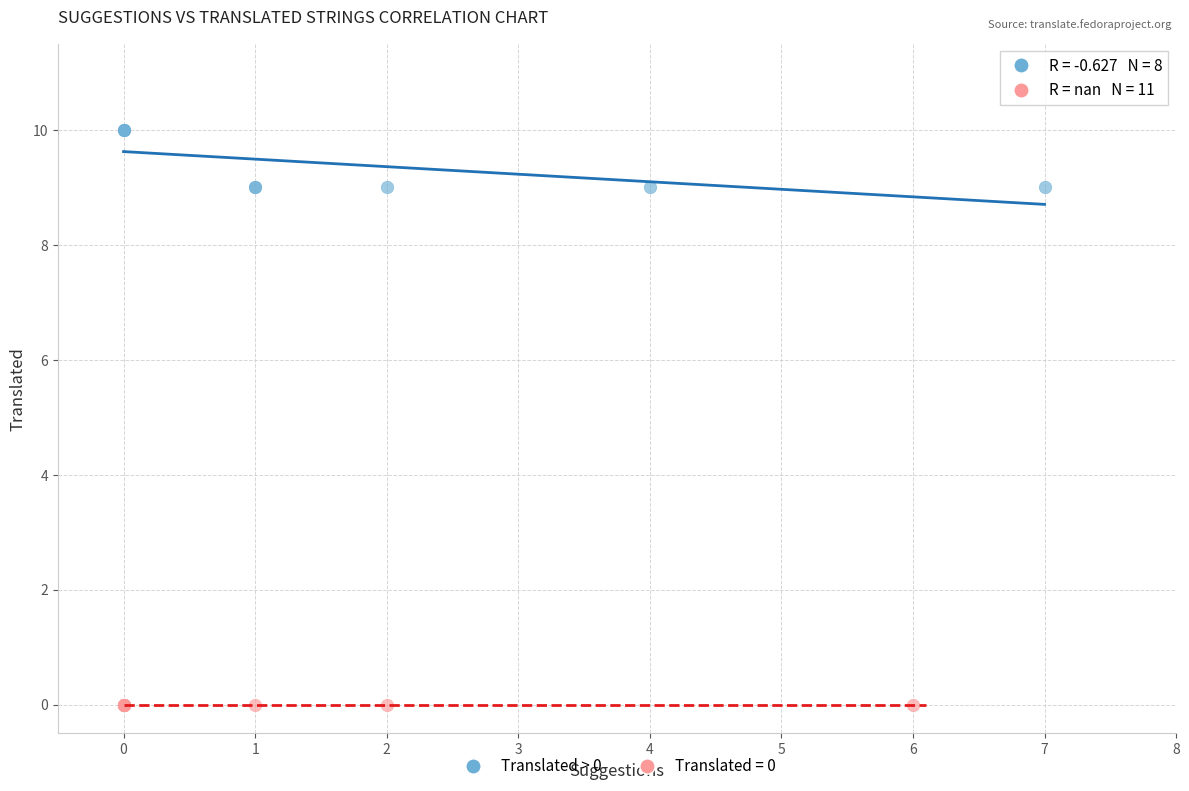

Which series contains the highest Y value?

Translated > 0